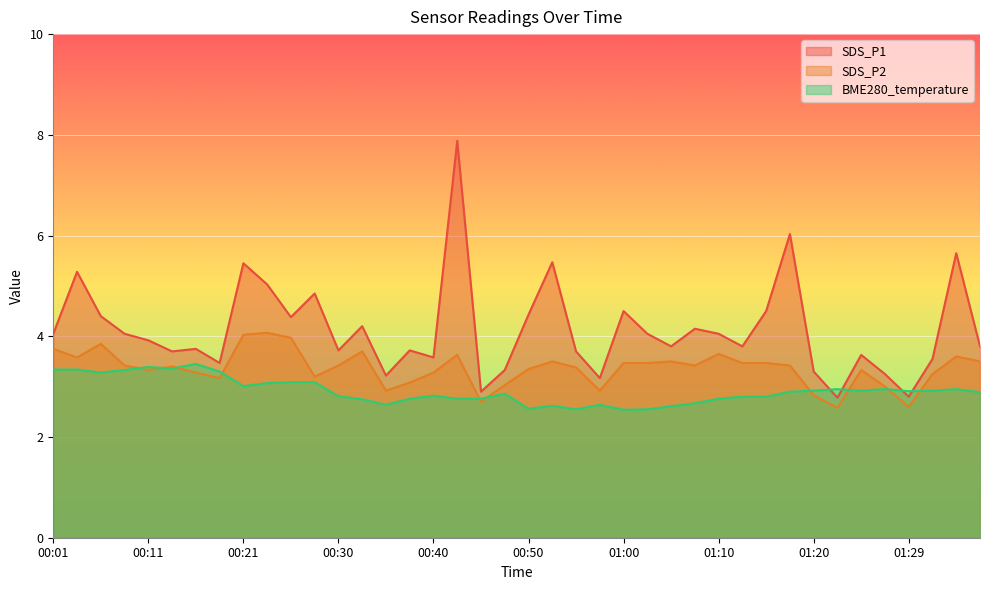

The value of SDS_P1 at 00:35 is 3.2. True or false?

True